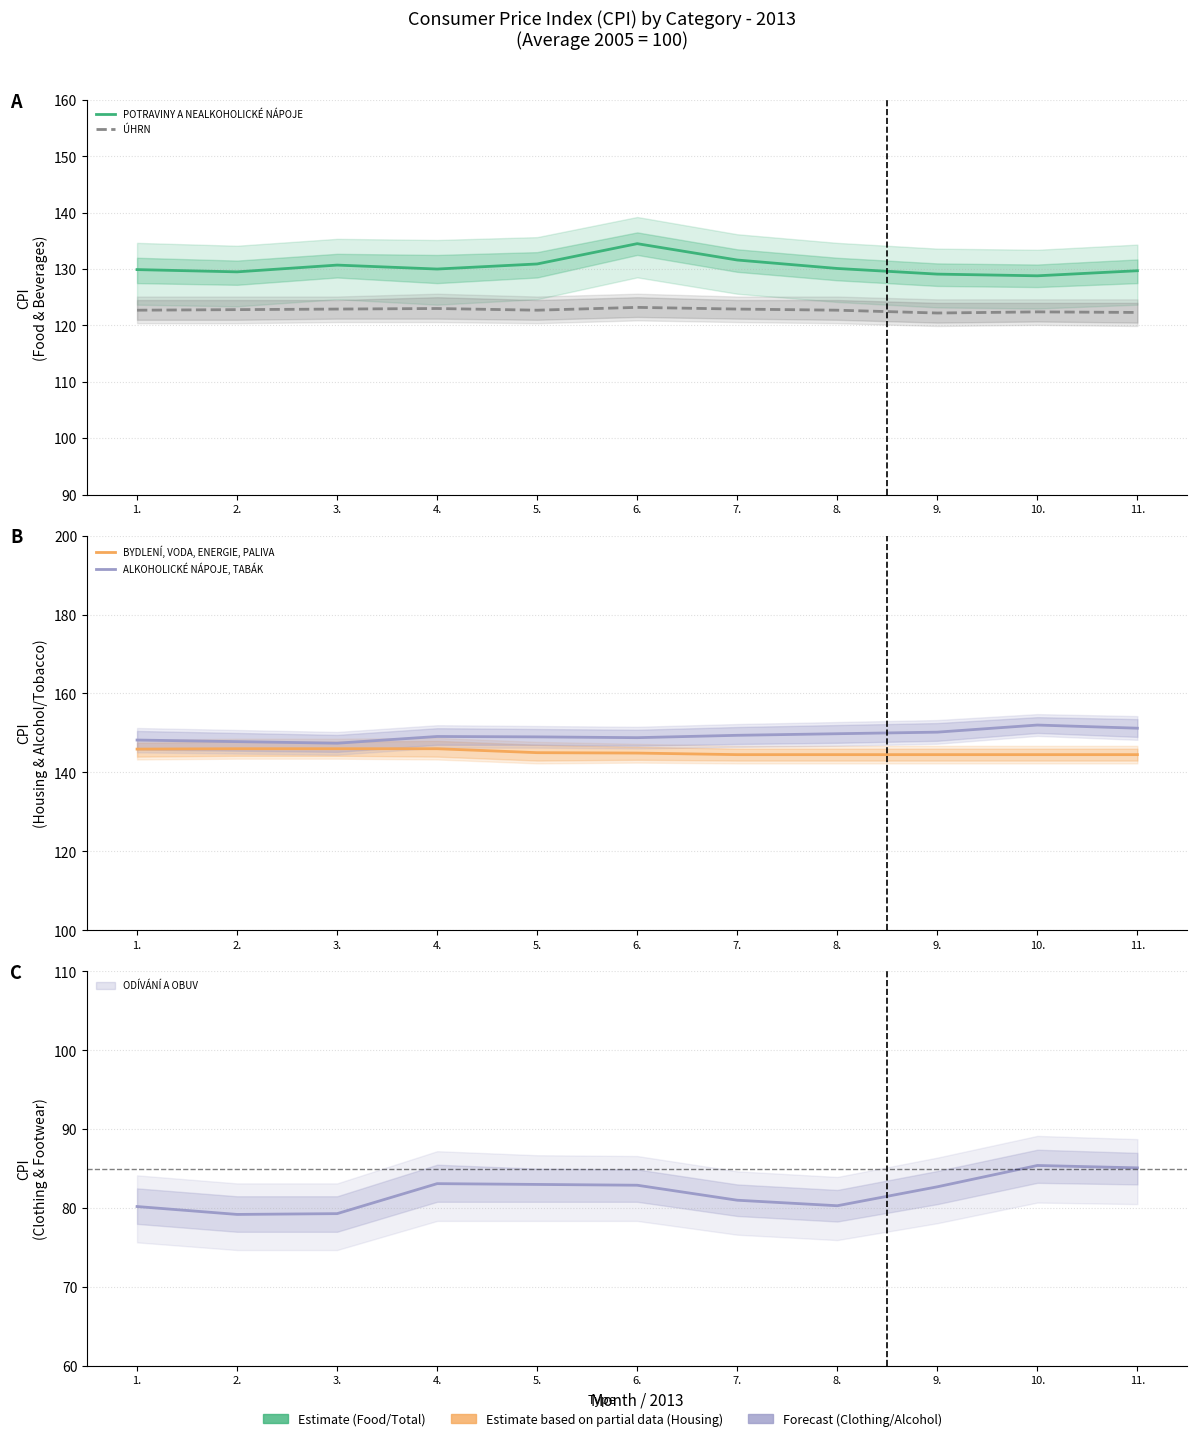

The ÚHRN series shows 122.9 at 3.. True or false?

True